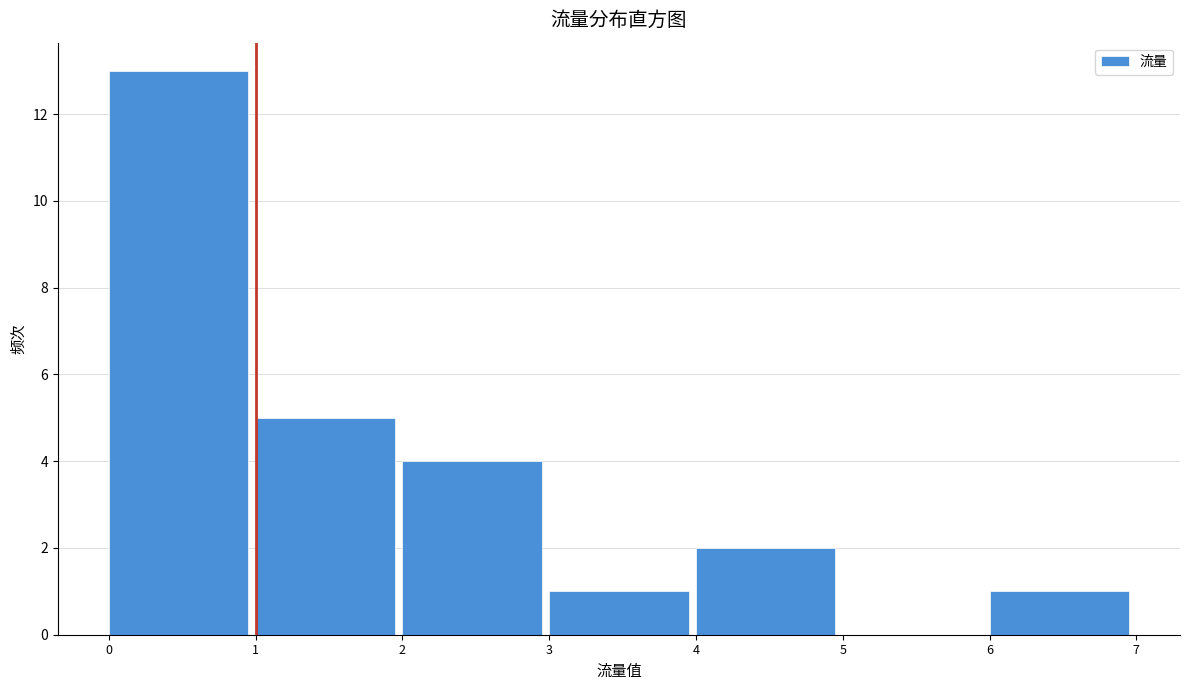

Reading left to right, transcribe this chart: for each bar, give the range it covers on the x-axis and its height. The values are not printed on the chart, so give them approximately, as read against the axis.

0 to 1: 13
1 to 2: 5
2 to 3: 4
3 to 4: 1
4 to 5: 2
5 to 6: 0
6 to 7: 1